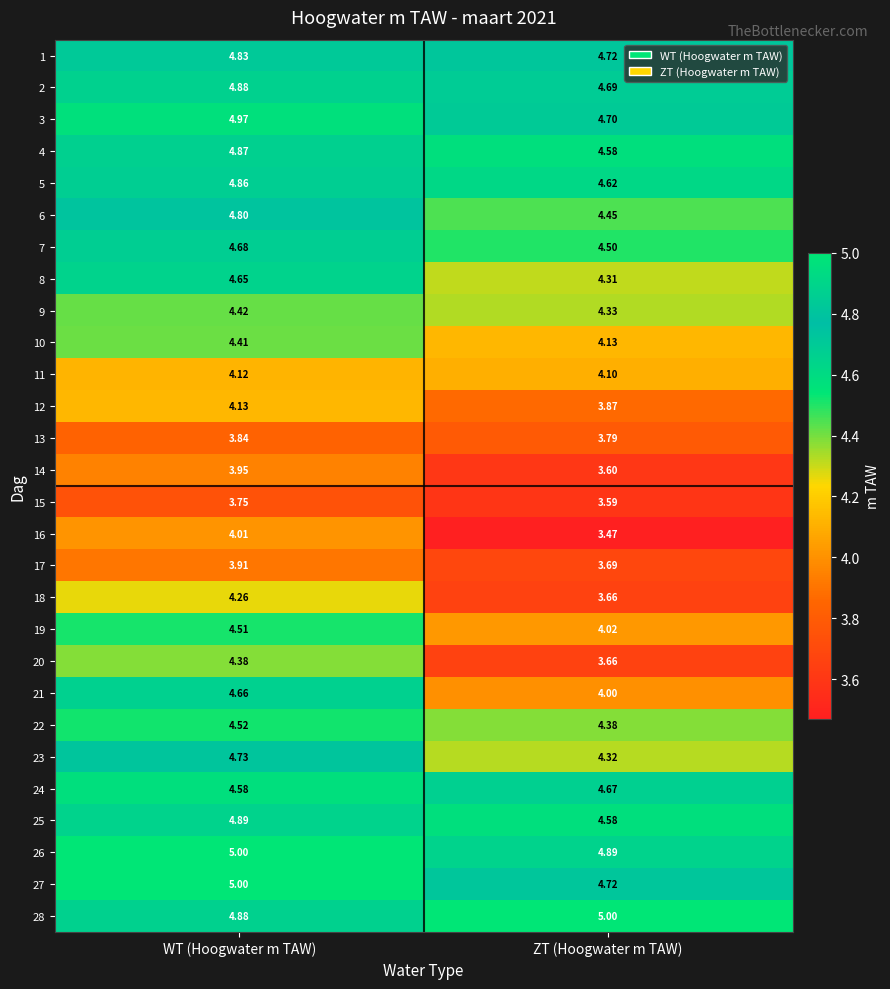

Rank the categories by 7 value from highest to lowest.

WT (Hoogwater m TAW), ZT (Hoogwater m TAW)